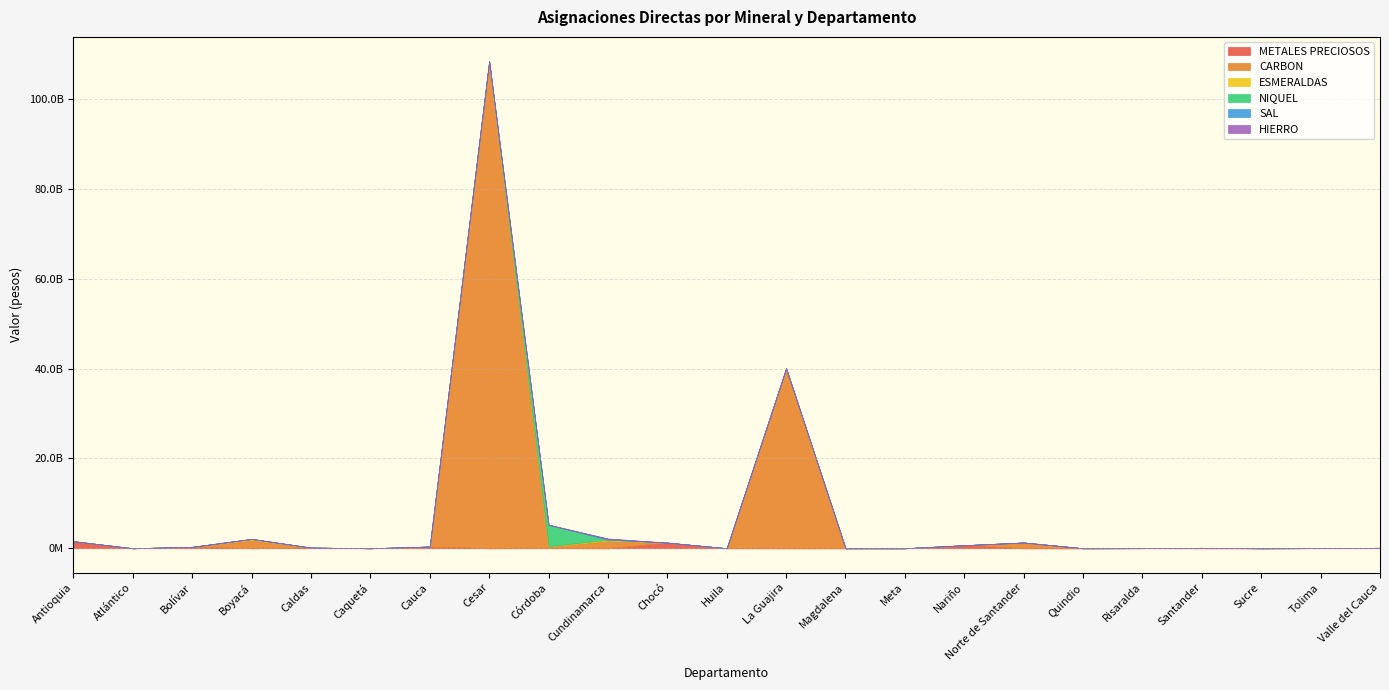

What is the value of the METALES PRECIOSOS point at the 11th from the left?

1252398509.7